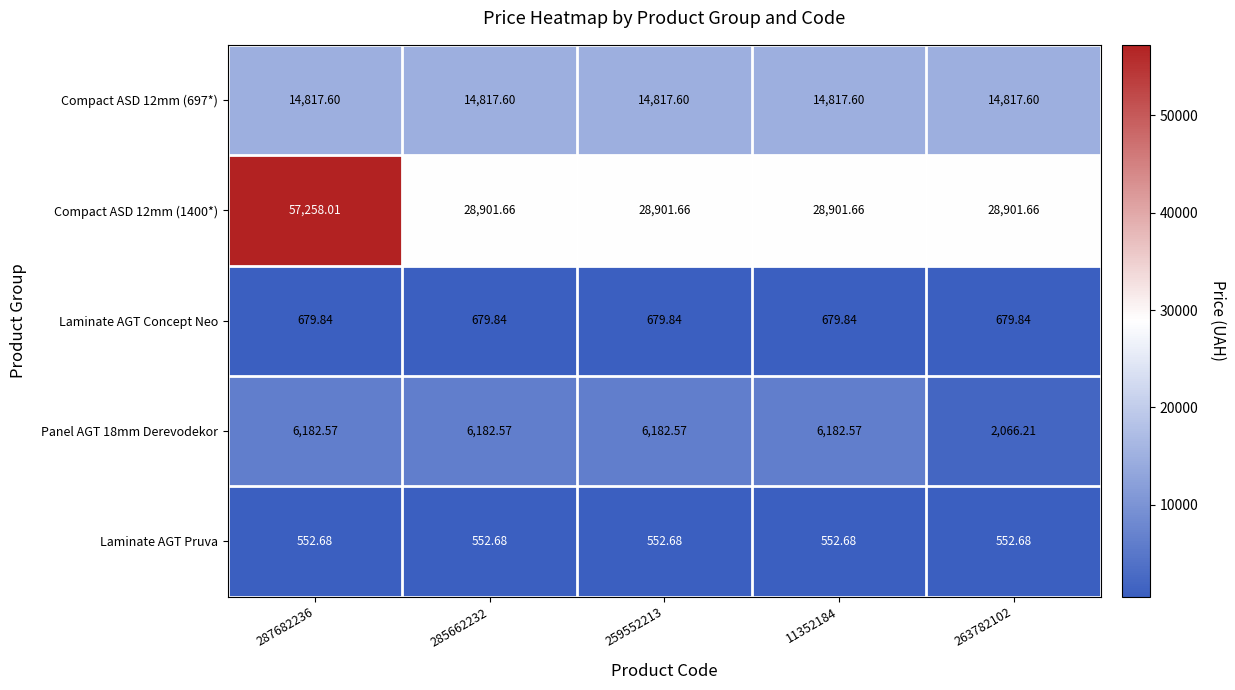

List the series in order of their peak value, highest first.

Compact ASD 12mm (1400*), Compact ASD 12mm (697*), Panel AGT 18mm Derevodekor, Laminate AGT Concept Neo, Laminate AGT Pruva